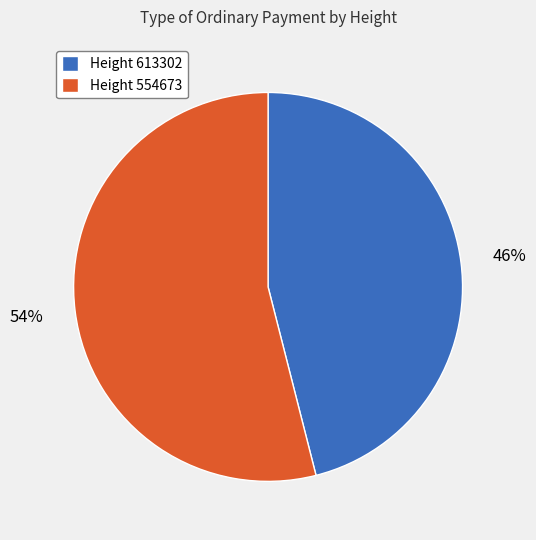

Is it true that Height 613302 is 59% of the pie?

False